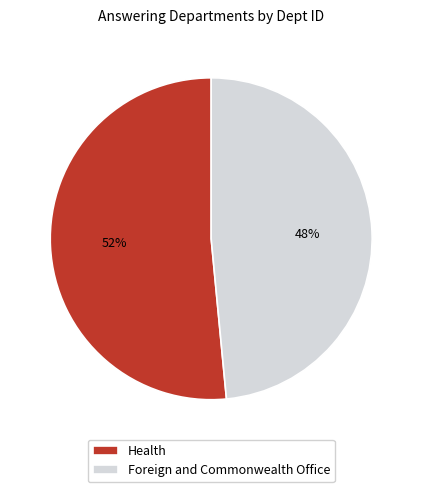

Which category accounts for the majority?

Health